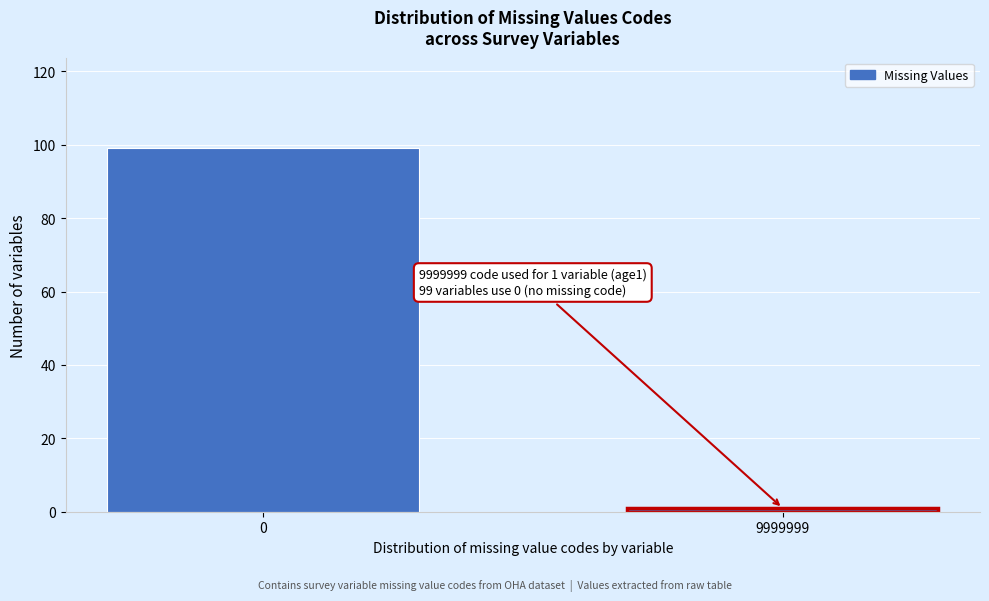

Reading left to right, what are all the values shown in this chart?

0=99	9999999=1